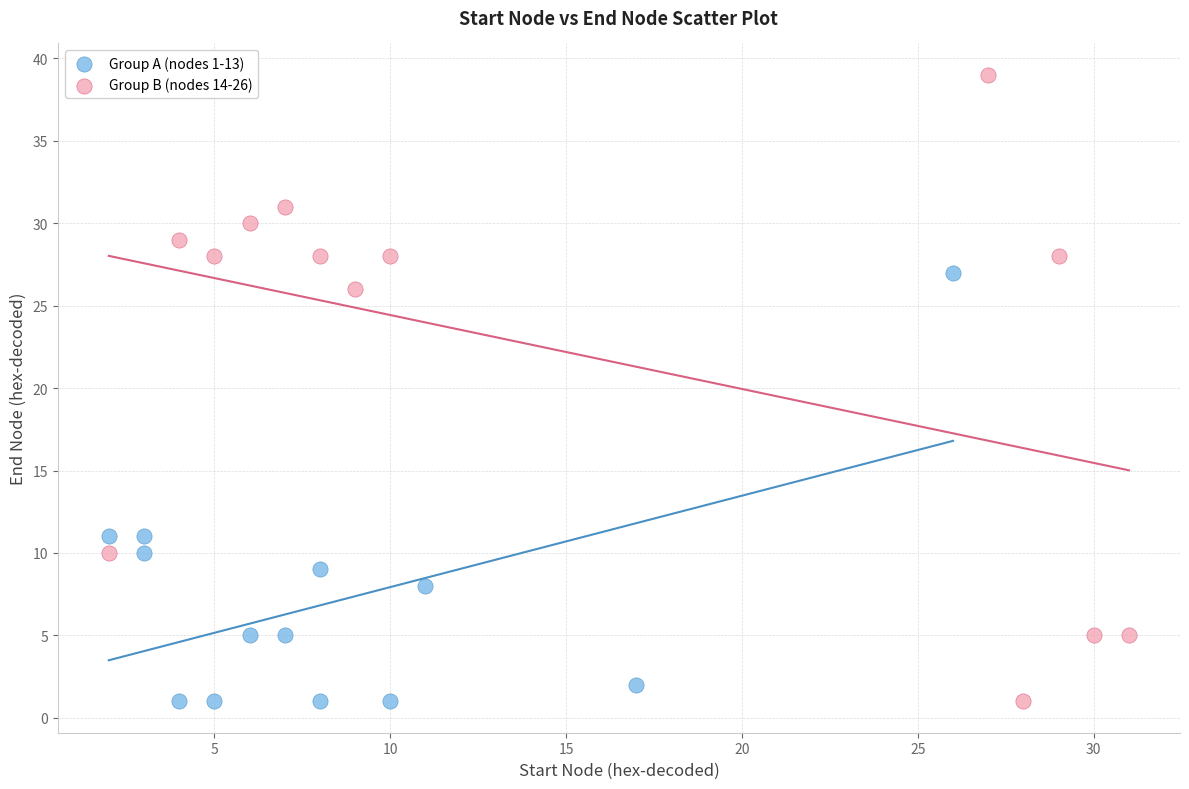

Which series contains the highest Y value?

Group B (nodes 14-26)